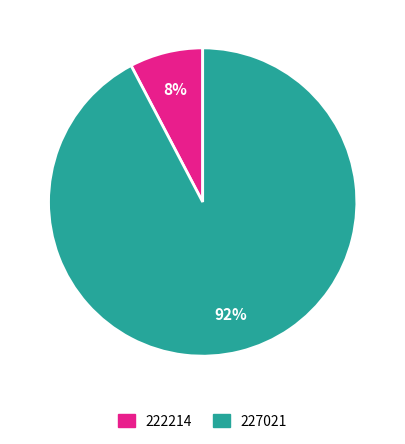

Do 222214 and 227021 together represent more than half of the pie?

Yes